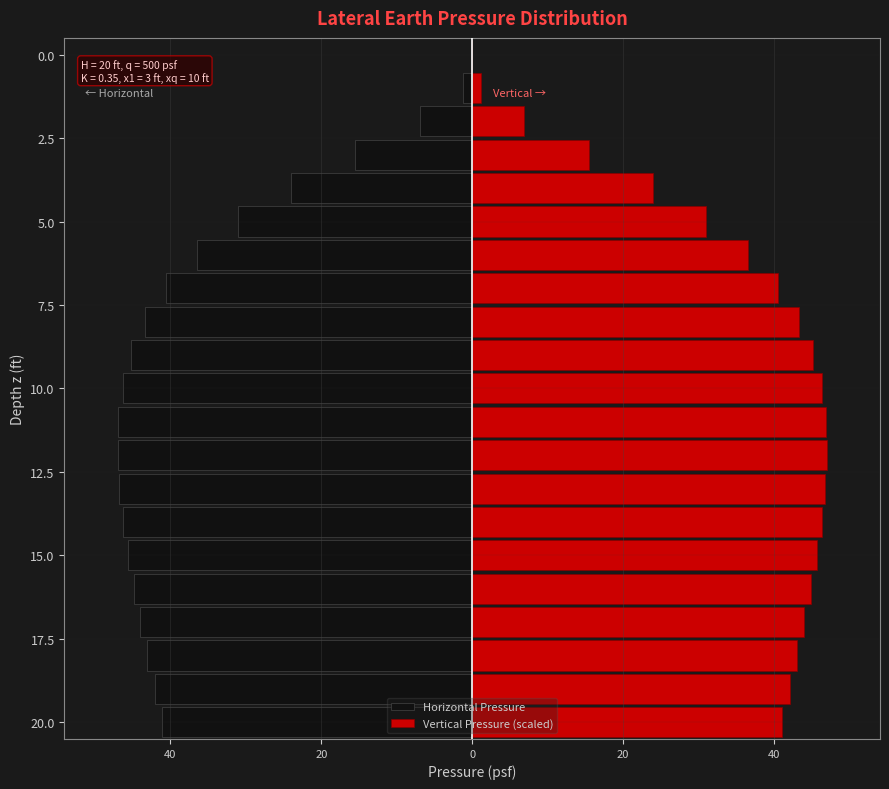

Which series has the widest spread of values?

Horizontal Pressure